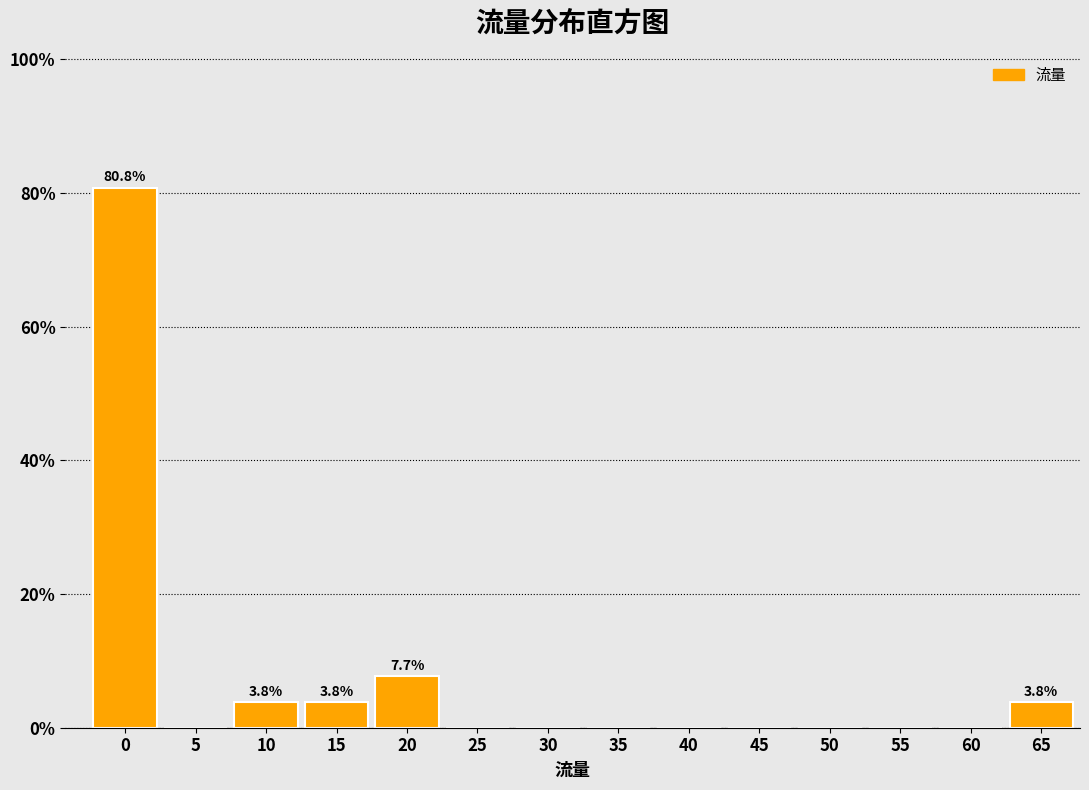

Reading right to left, transcribe all the data shown in this chart.

65=3.8	60=0.0	55=0.0	50=0.0	45=0.0	40=0.0	35=0.0	30=0.0	25=0.0	20=7.7	15=3.8	10=3.8	5=0.0	0=80.8